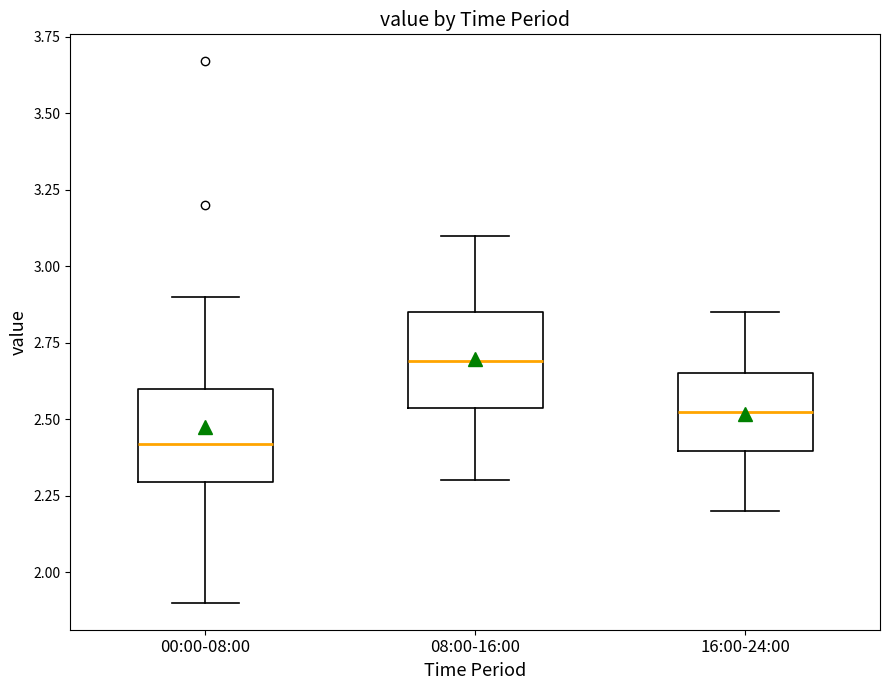

Reading left to right, transcribe this box plot: for each box, give where its median line is, the range the box spans, and where its two whiskers end, as read against the y-axis. The values are not printed on the chart, so give them approximately, as read against the axis.

00:00-08:00: median 2.40, box 2.30 to 2.60, whiskers 1.90 to 2.90
08:00-16:00: median 2.70, box 2.55 to 2.85, whiskers 2.30 to 3.10
16:00-24:00: median 2.55, box 2.40 to 2.65, whiskers 2.20 to 2.85